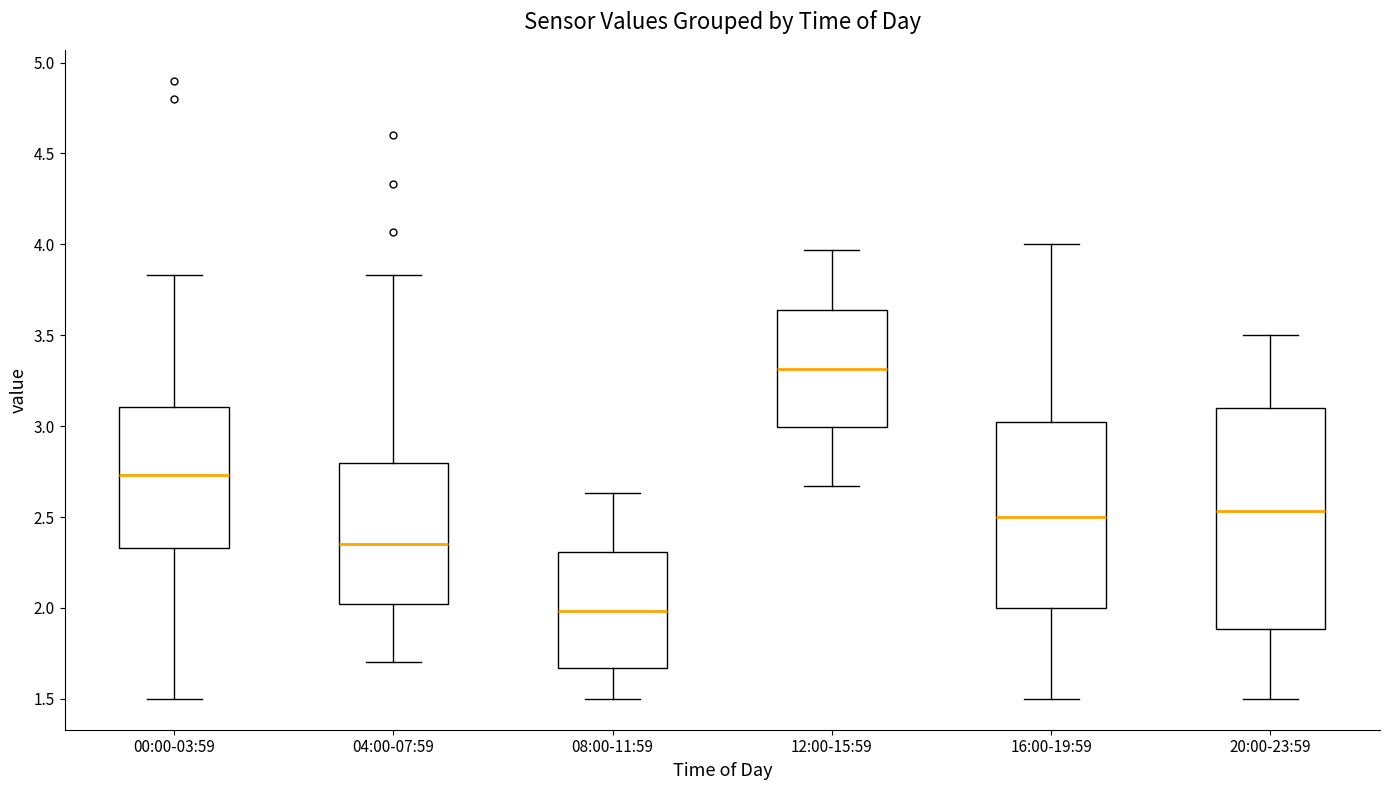

Where is the upper edge of the box for 08:00-11:59 on the y-axis? The values are not printed on the chart, so give them approximately, as read against the axis.

2.30